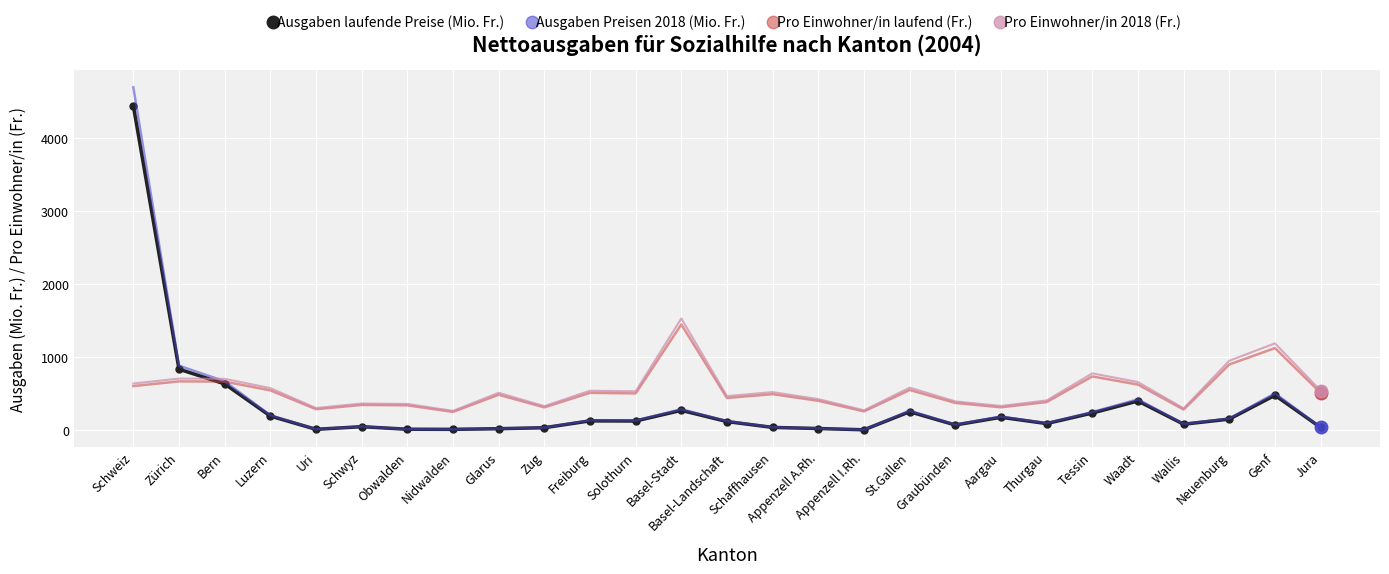

True or false: Ausgaben Preisen 2018 (Mio. Fr.) has more than 0 interior local peaks.

True